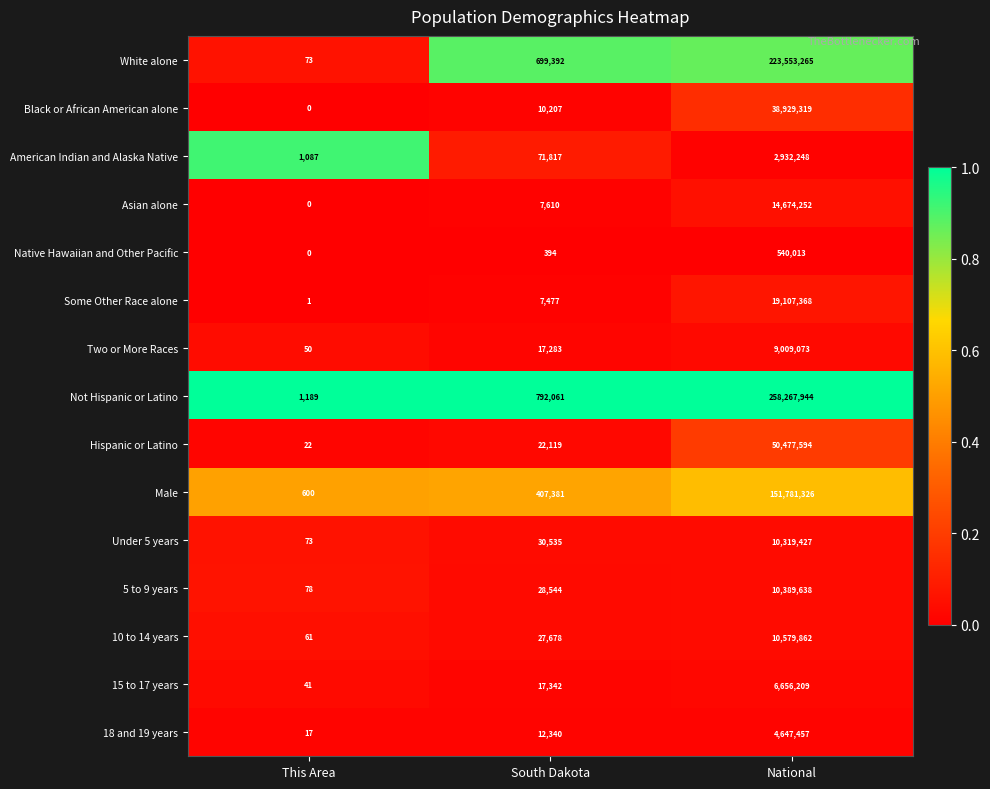

At which category is the sum across all series the highest?

National